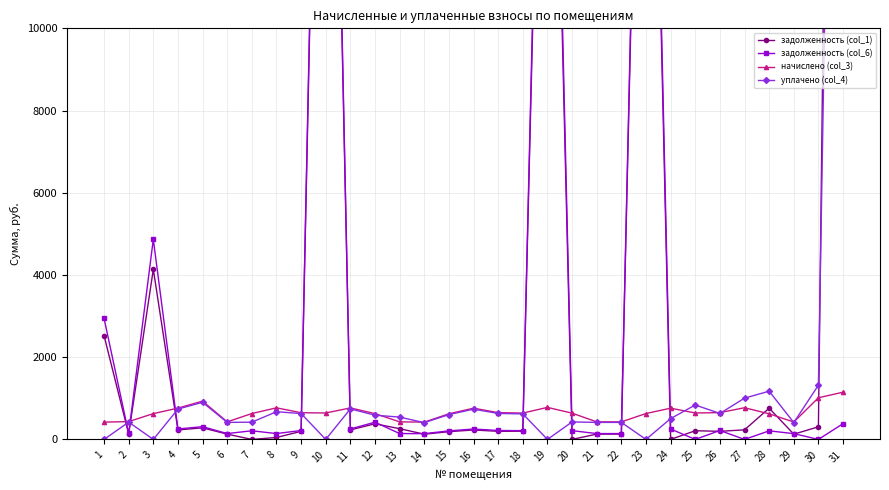

How many distinct data groups are displayed?

4